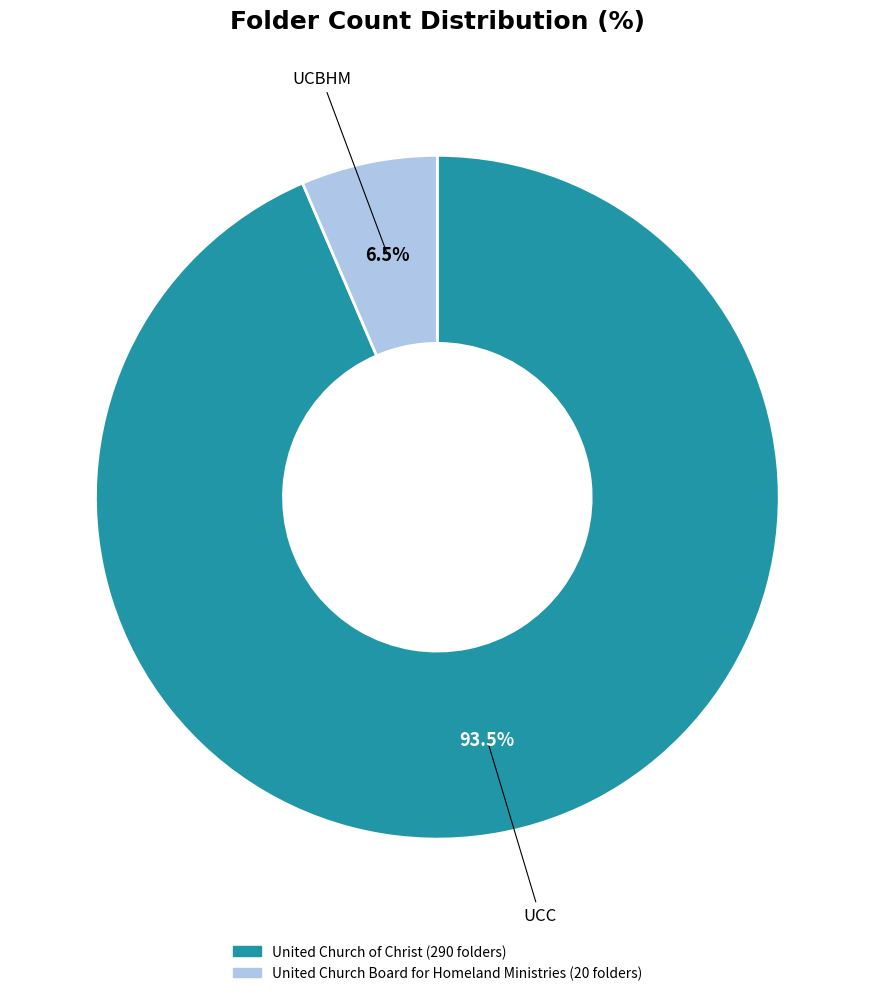

Does United Church Board for Homeland Ministries account for over 50% of the chart?

No